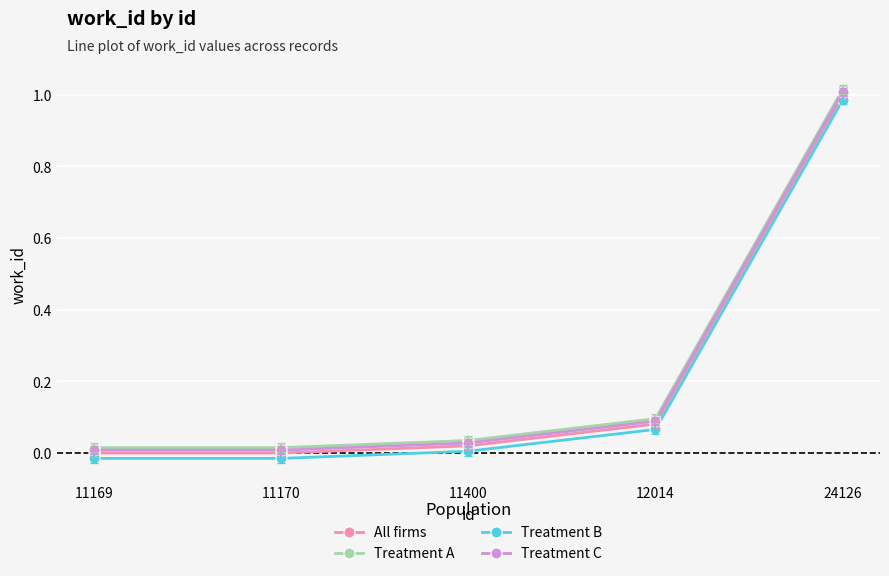

The value of Treatment C at 11170 is 0.0. True or false?

True